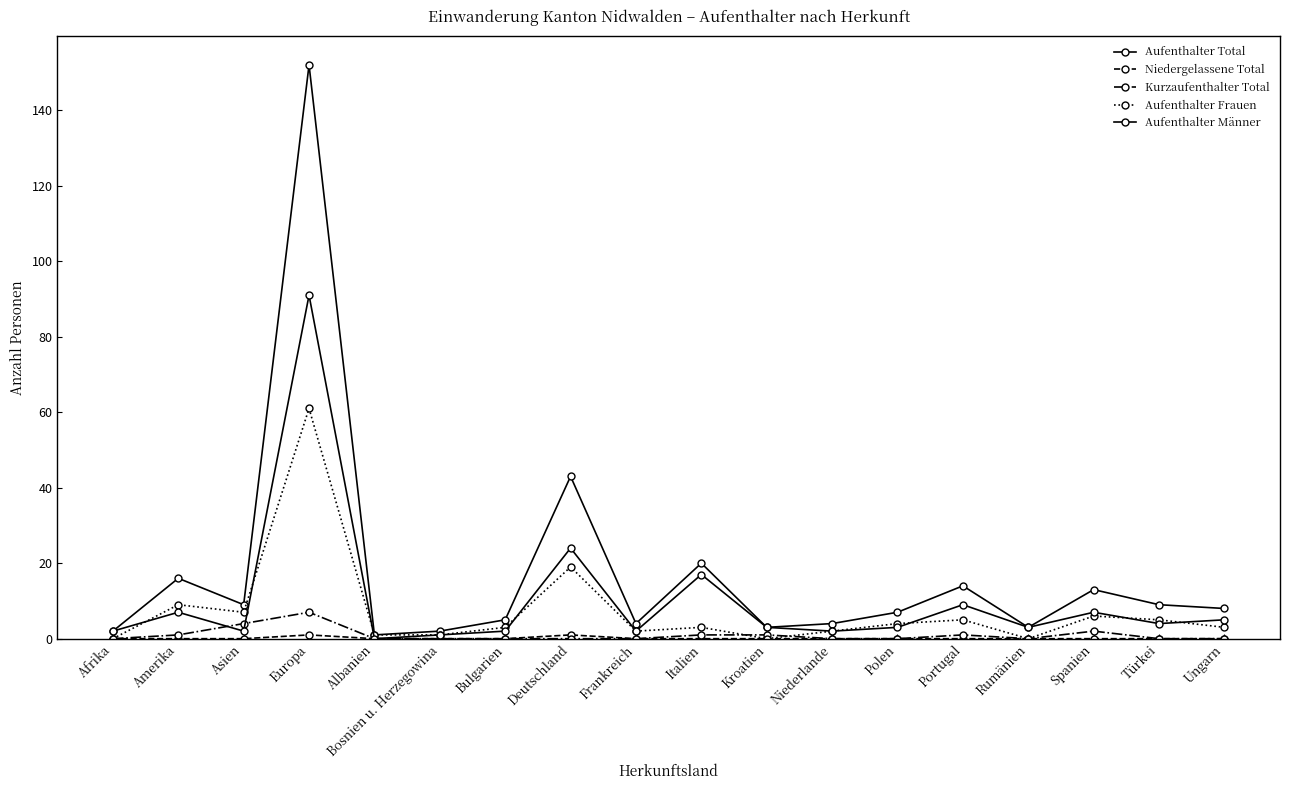

How many interior local peaks does the Aufenthalter Total series have?

6